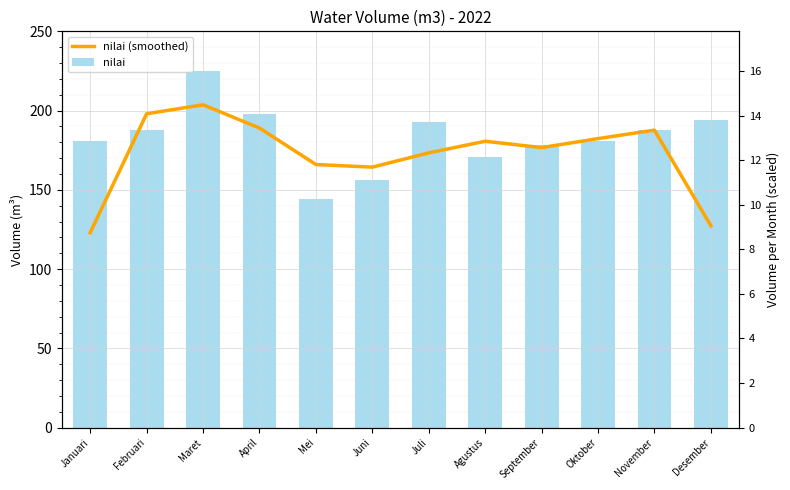

Is it true that nilai (smoothed) equals 165.5 at Januari?

False